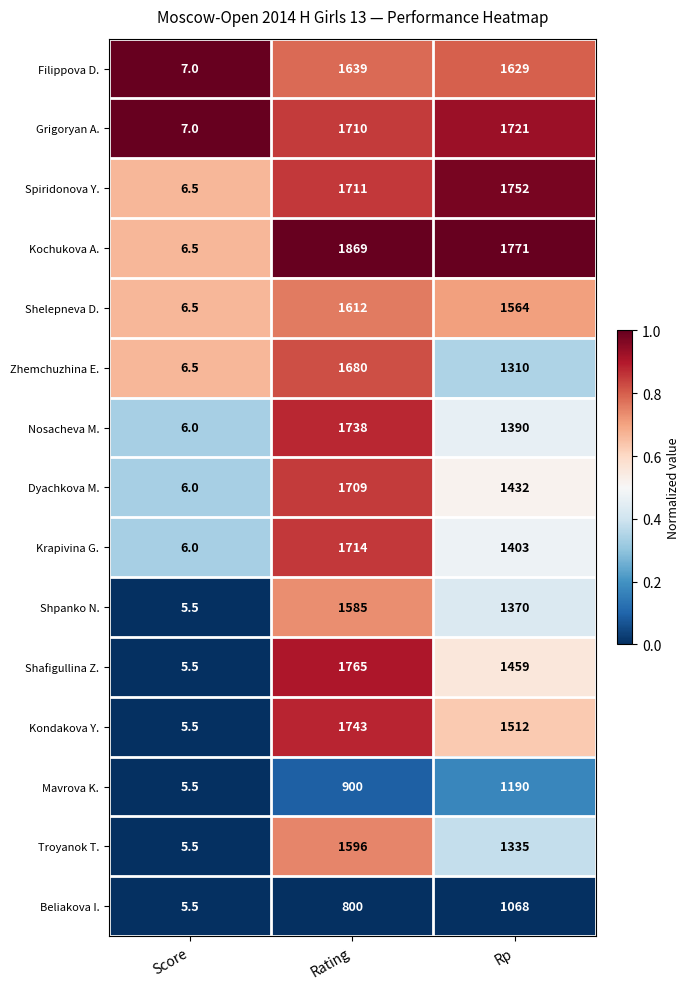

What is the difference between the maximum and minimum values in the Krapivina G. series?

1708.0